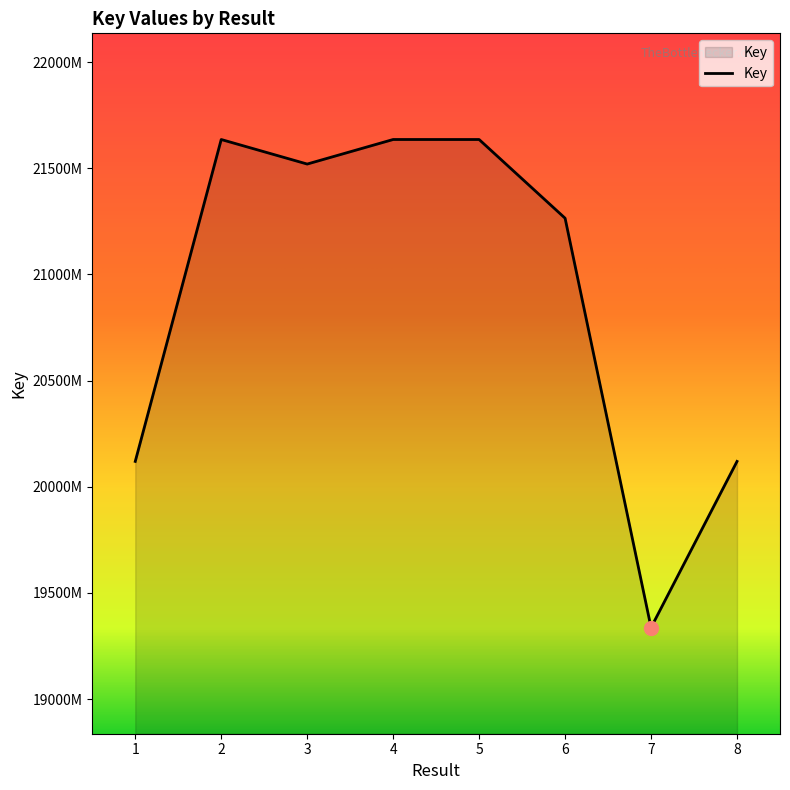

Does the chart have visible grid lines?

No